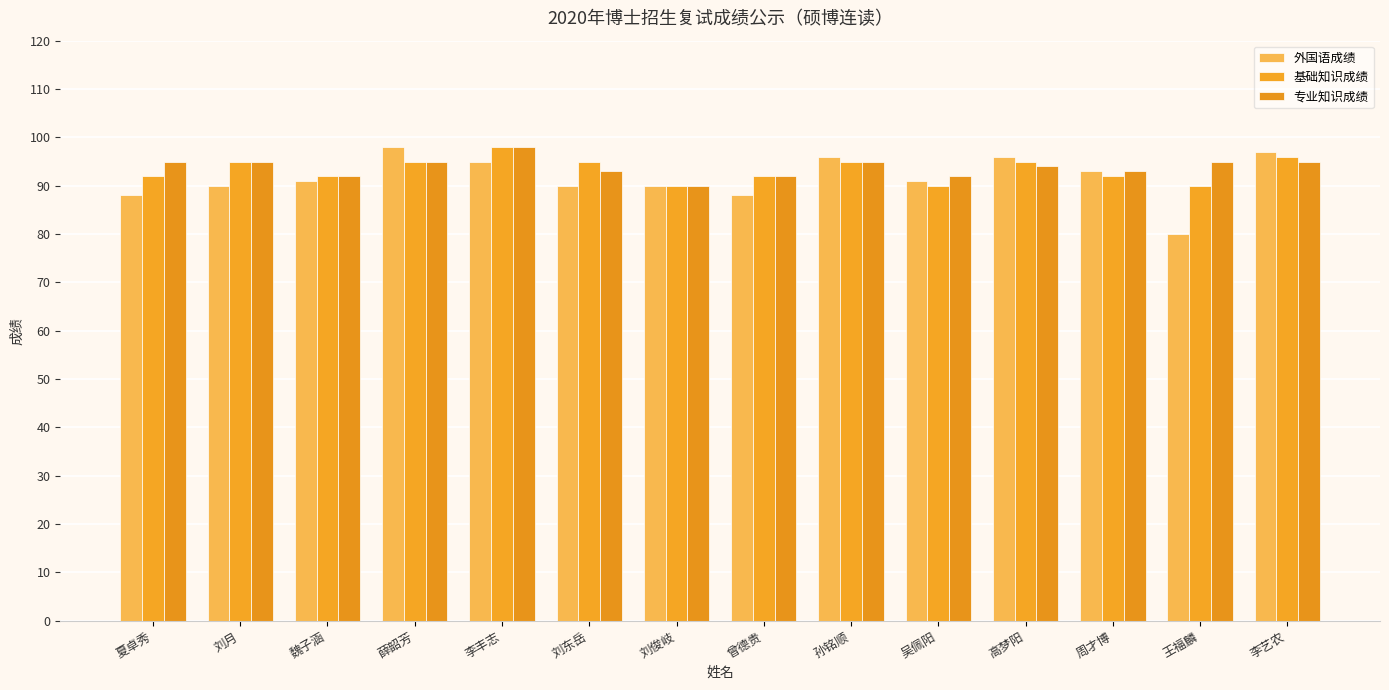

What is the difference between the maximum and minimum values in the 基础知识成绩 series?

8